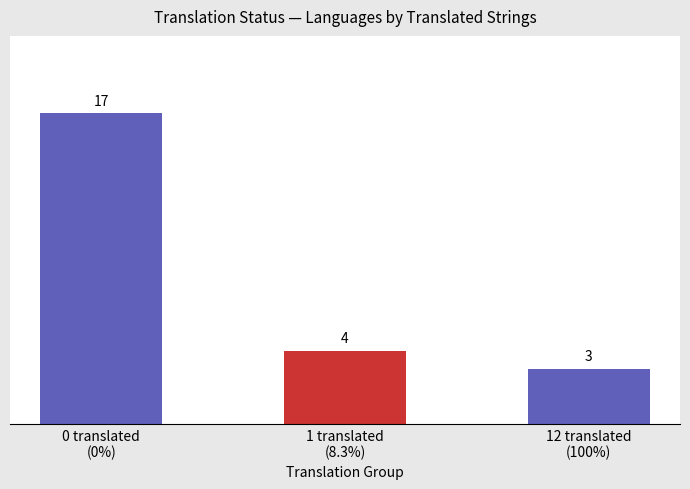

Reading right to left, extract all data points from this chart.

3	4	17